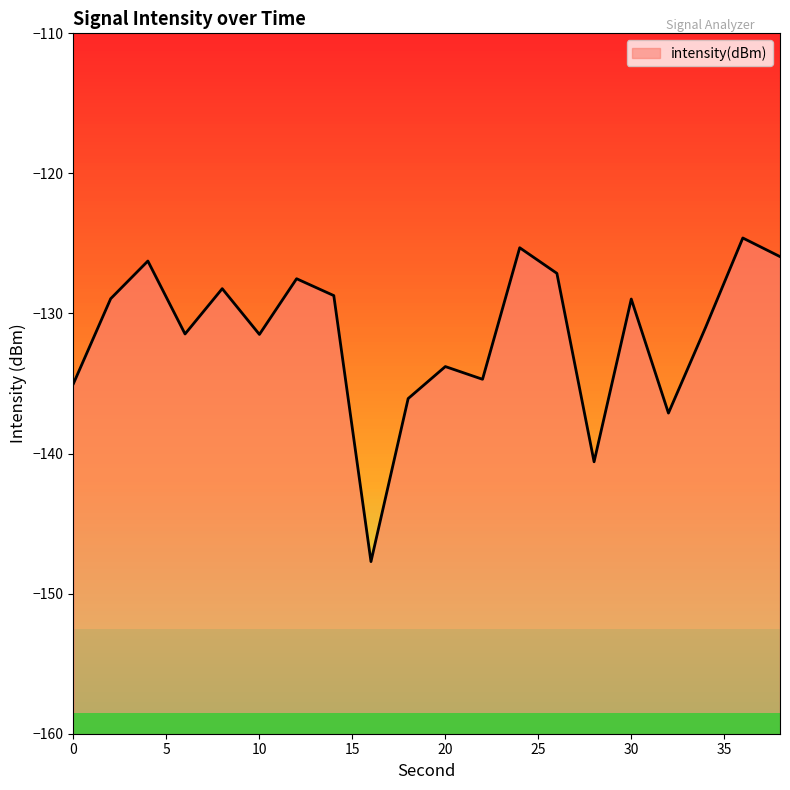

Reading left to right, list all the values displayed in this chart.

-135.0	-128.9	-126.3	-131.5	-128.2	-131.5	-127.5	-128.7	-147.7	-136.1	-133.8	-134.7	-125.3	-127.1	-140.6	-129.0	-137.1	-131.0	-124.6	-125.9